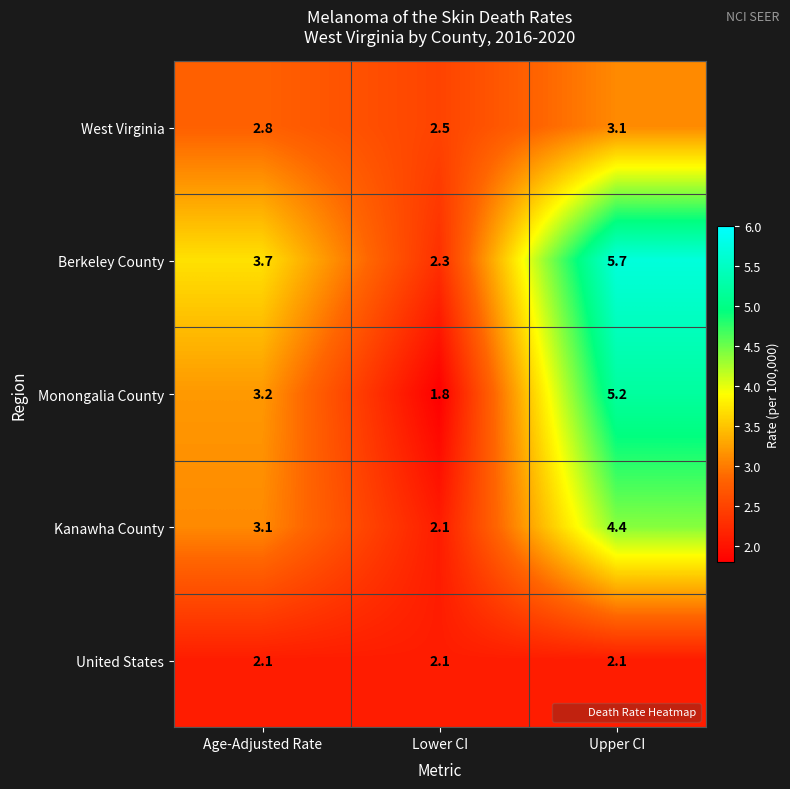

Which series has the largest total across all categories?

Berkeley County